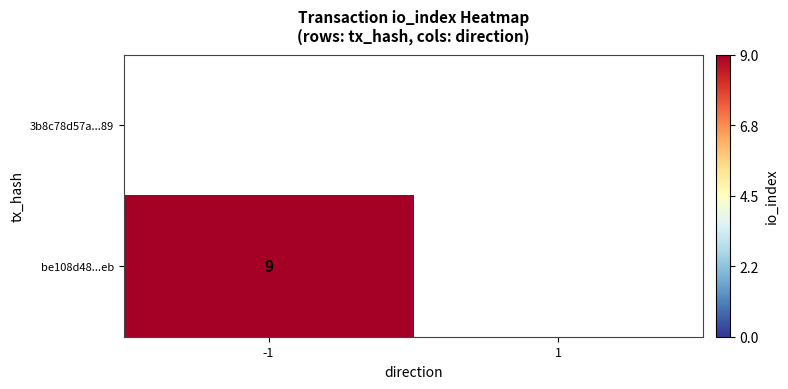

Is it true that be108d48...eb equals 9 at -1?

True